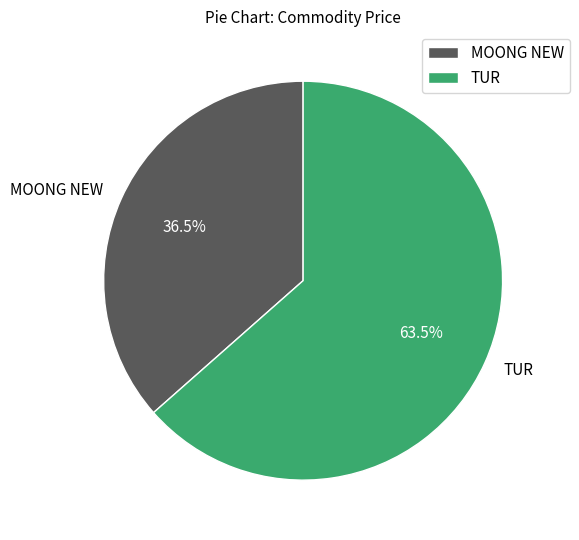

Rank the categories by value from highest to lowest.

TUR, MOONG NEW